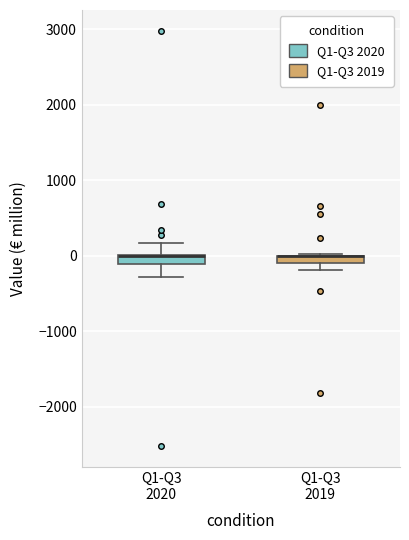

Where is the upper edge of the box for Q1-Q3 2019 on the y-axis? The values are not printed on the chart, so give them approximately, as read against the axis.

0